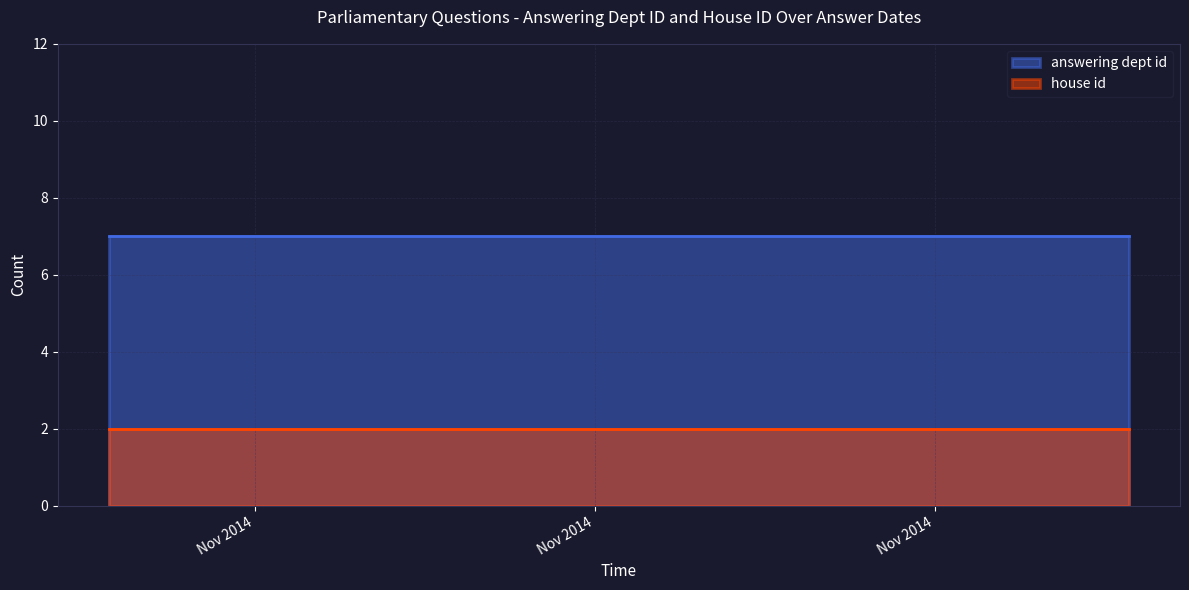

How many lines are shown in the chart?

2